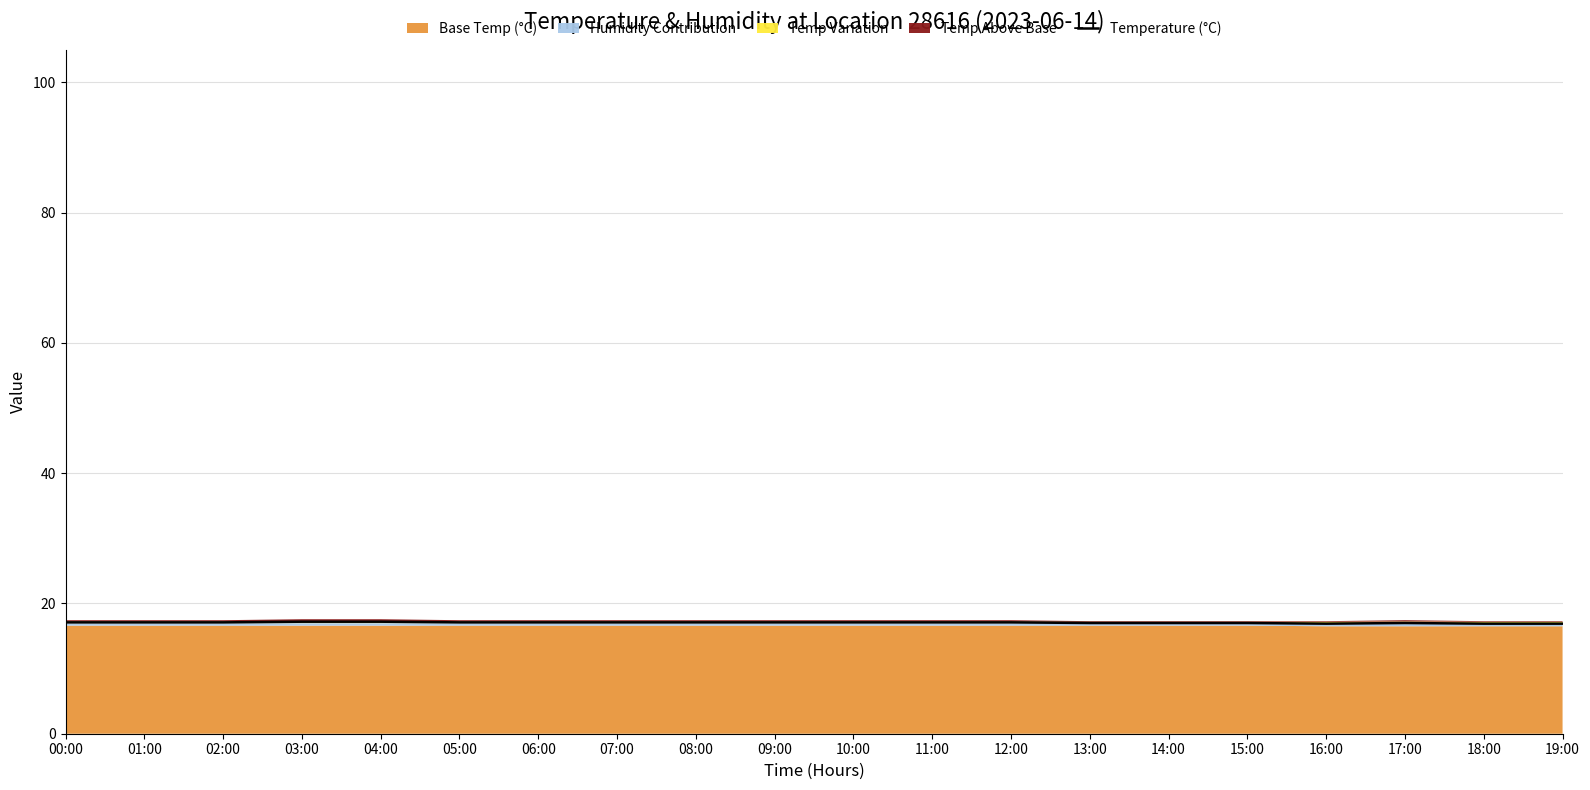

What is the label of the 12th point from the left?

11:00